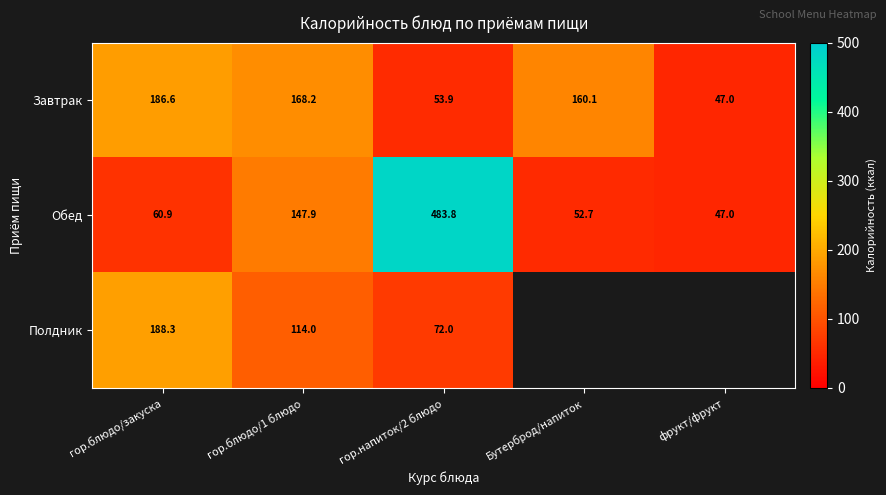

The value of Завтрак at Бутерброд/напиток is 160.1. True or false?

True